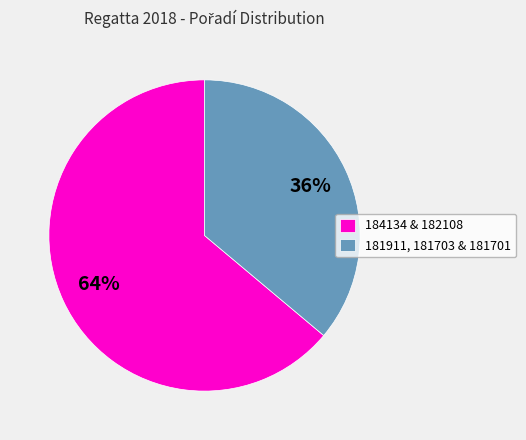

Which has a higher value, 181911, 181703 & 181701 or 184134 & 182108?

184134 & 182108